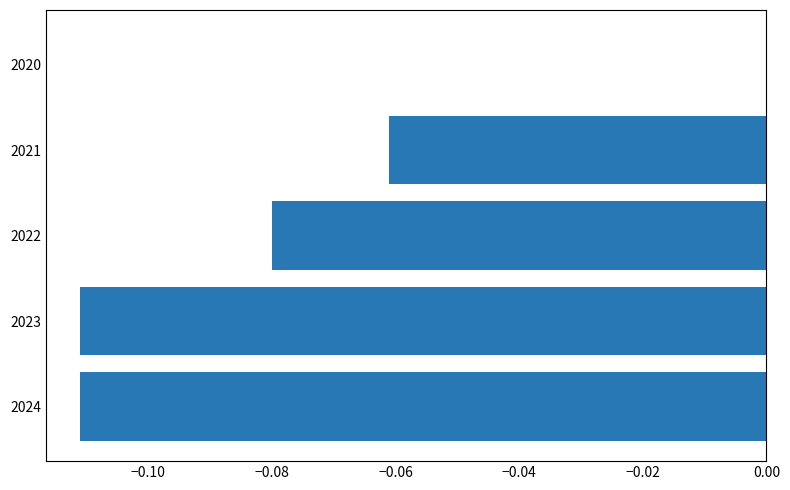

What is the sum of all values?

-0.4